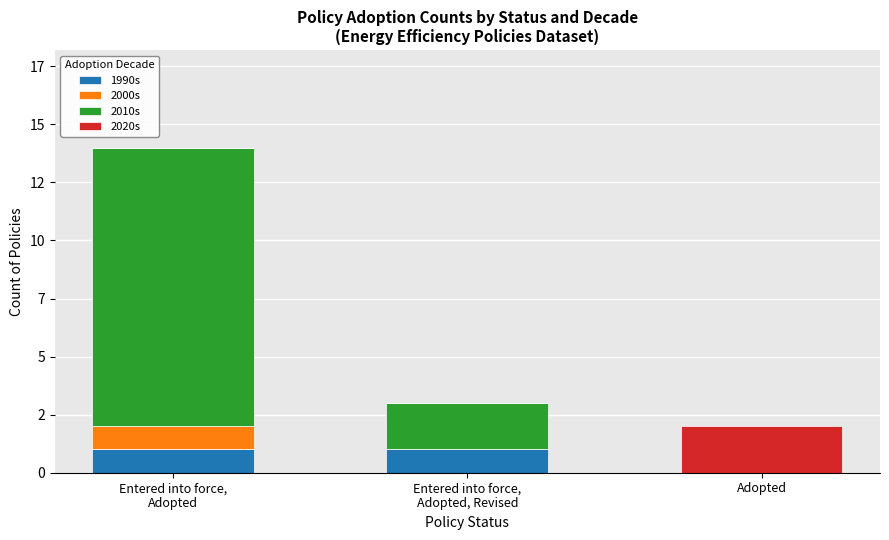

Are the bars horizontal?

No